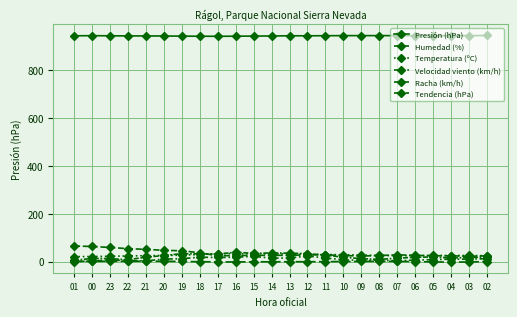

Between 16 and 07, which series saw the biggest shift?

Racha (km/h)